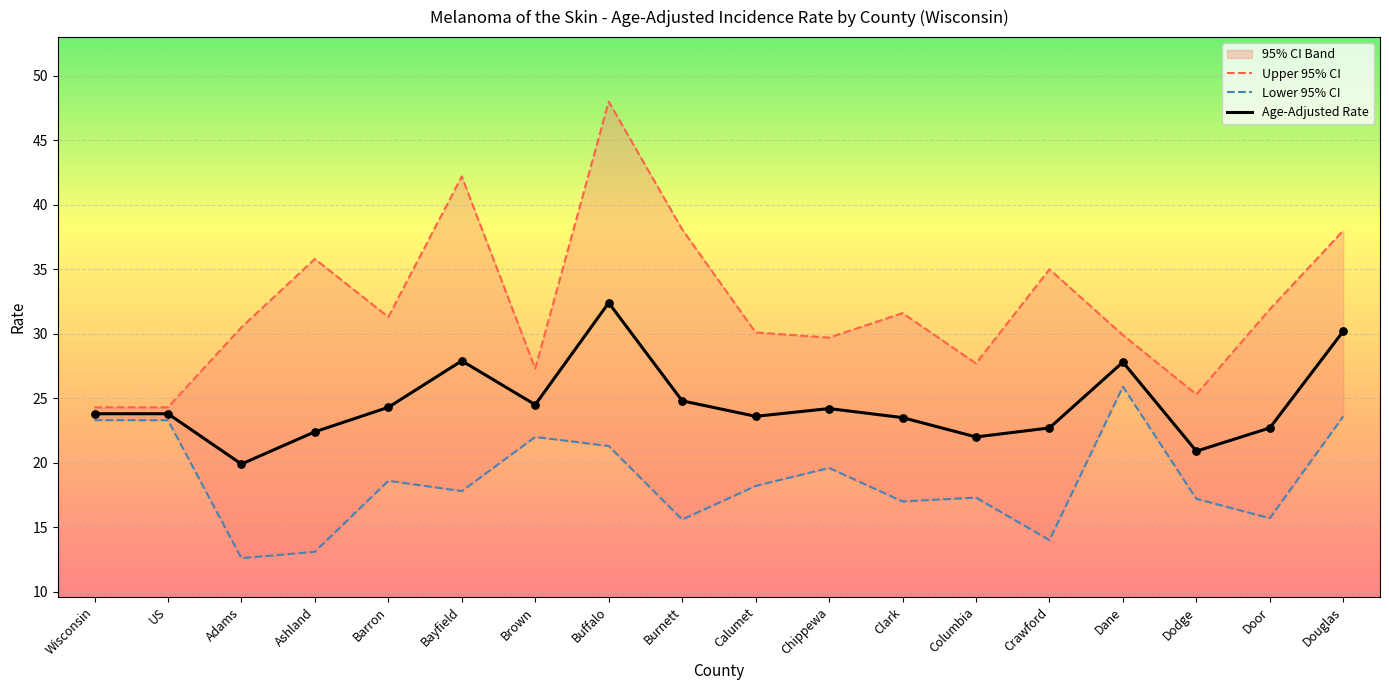

What are all the series names shown in the legend?

Upper 95% CI, Lower 95% CI, Age-Adjusted Rate